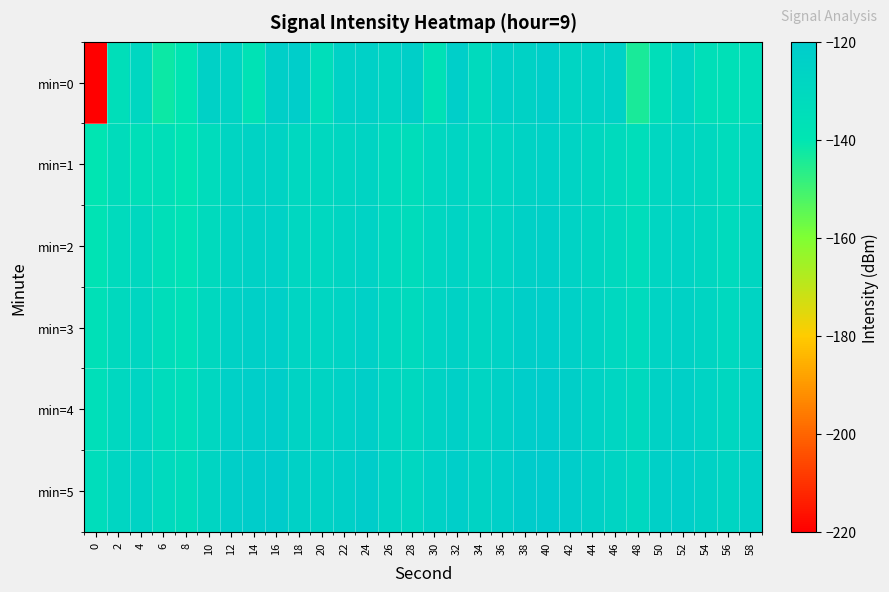

Which has a higher value, 10 or 46?

10